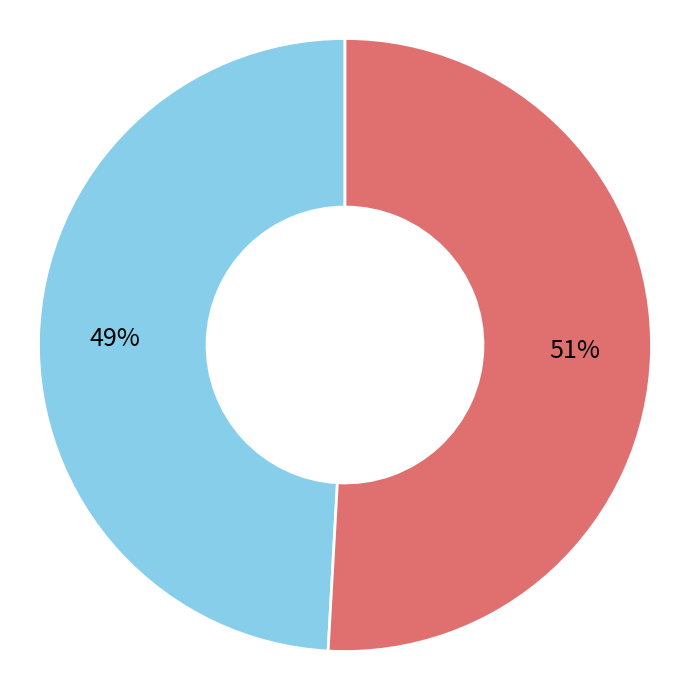

Combined, do Blažek Pavol and Tomčo Ján account for over 50%?

Yes